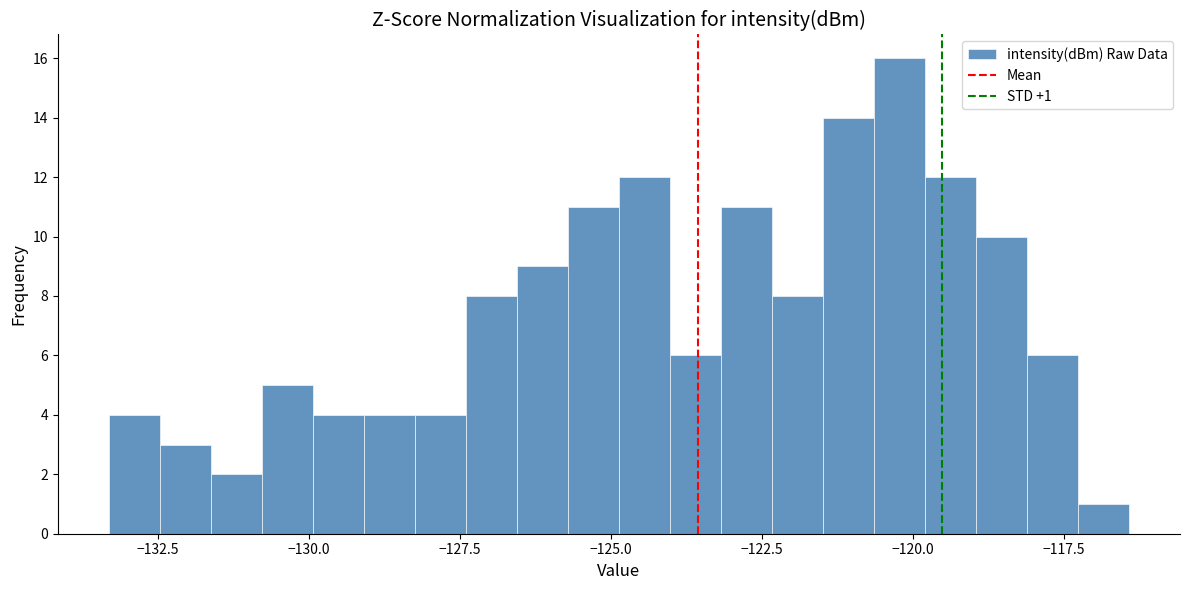

Read against the x-axis, roughly where is the centre of the tallest bar?

-120.0